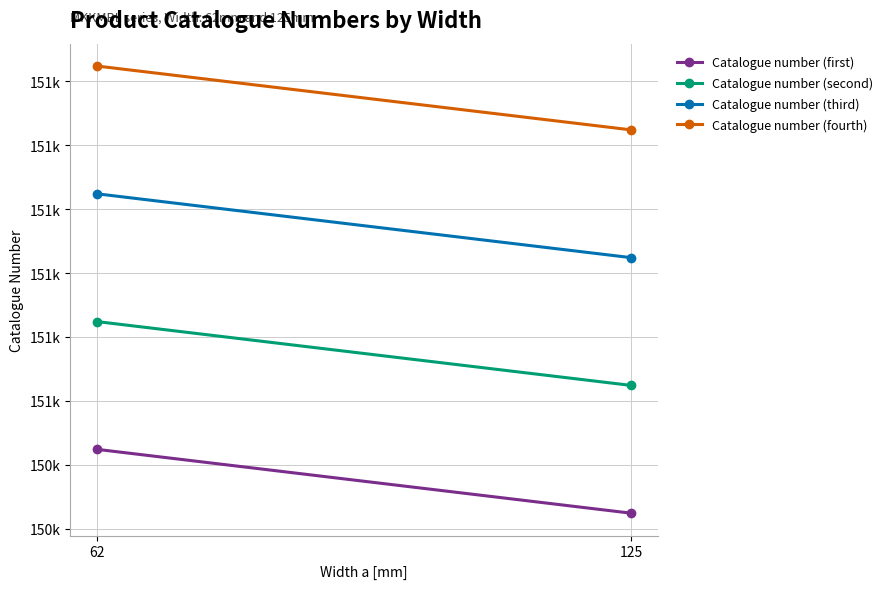

What is the sum of all Catalogue number (third) values?

302274